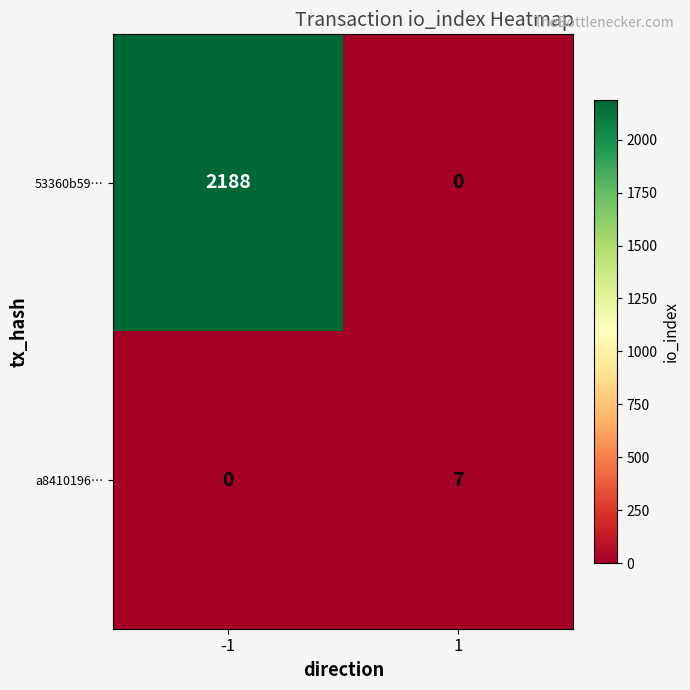

Reading left to right, list all the values displayed in this chart.

53360b59…: 2188	0
a8410196…: 0	7